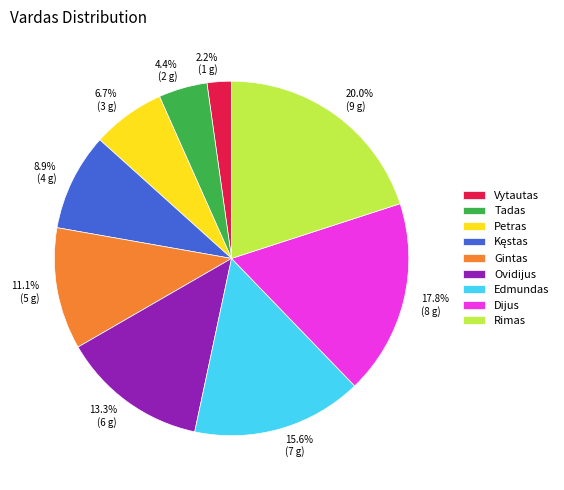

Which has a higher value, Petras or Tadas?

Petras